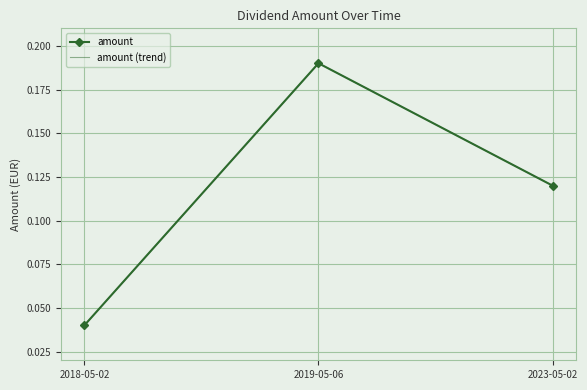

At 2019-05-06, list the series in order from largest to smallest.

amount, amount (trend)